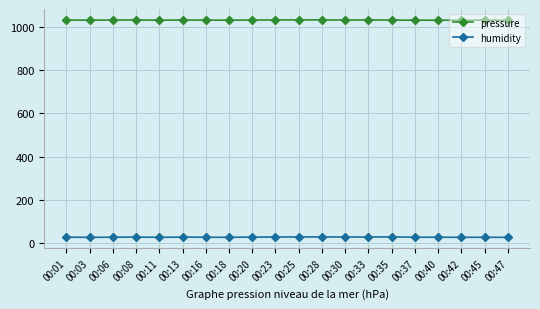

At how many categories does at least one series exceed 106?

20